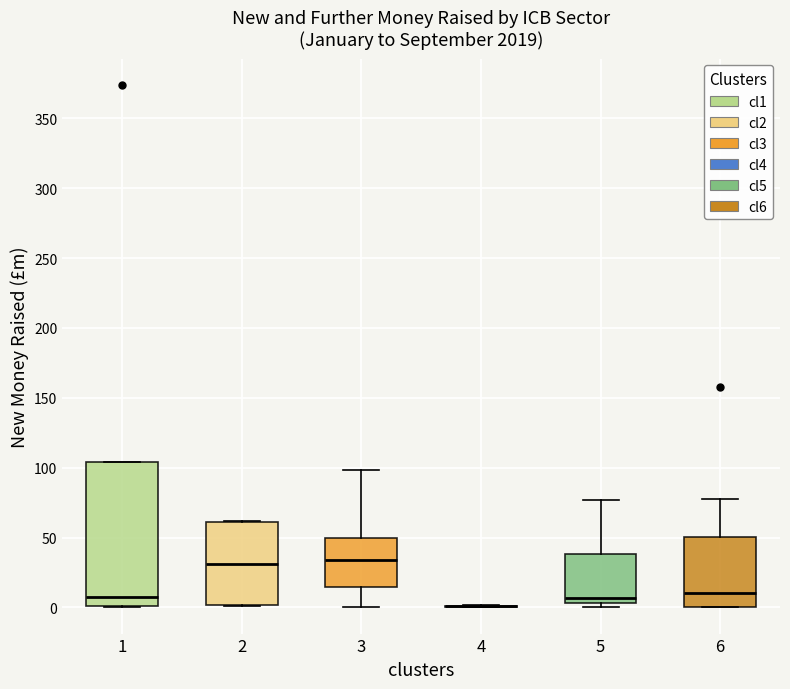

Where does the upper whisker of the box at x = 6 end on the y-axis? The values are not printed on the chart, so give them approximately, as read against the axis.

80